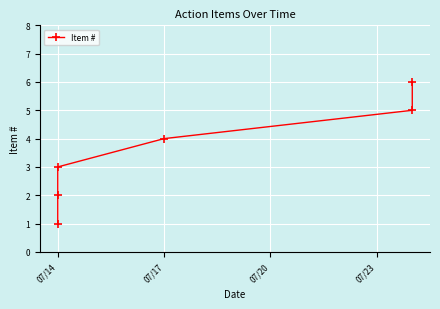

What is the smallest value displayed?

1